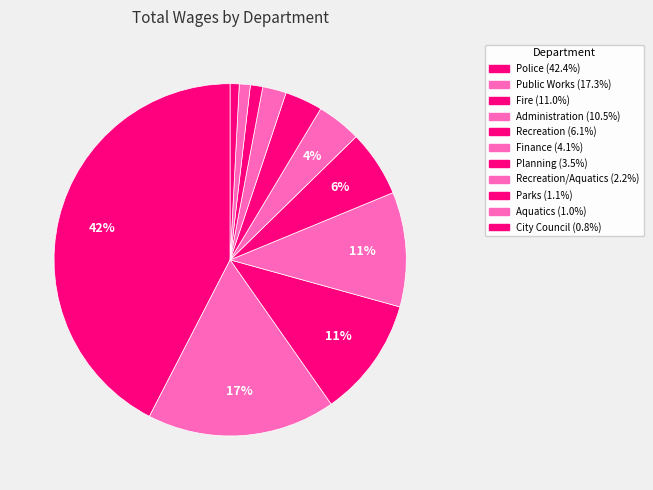

Count the number of slices in the pie.

11